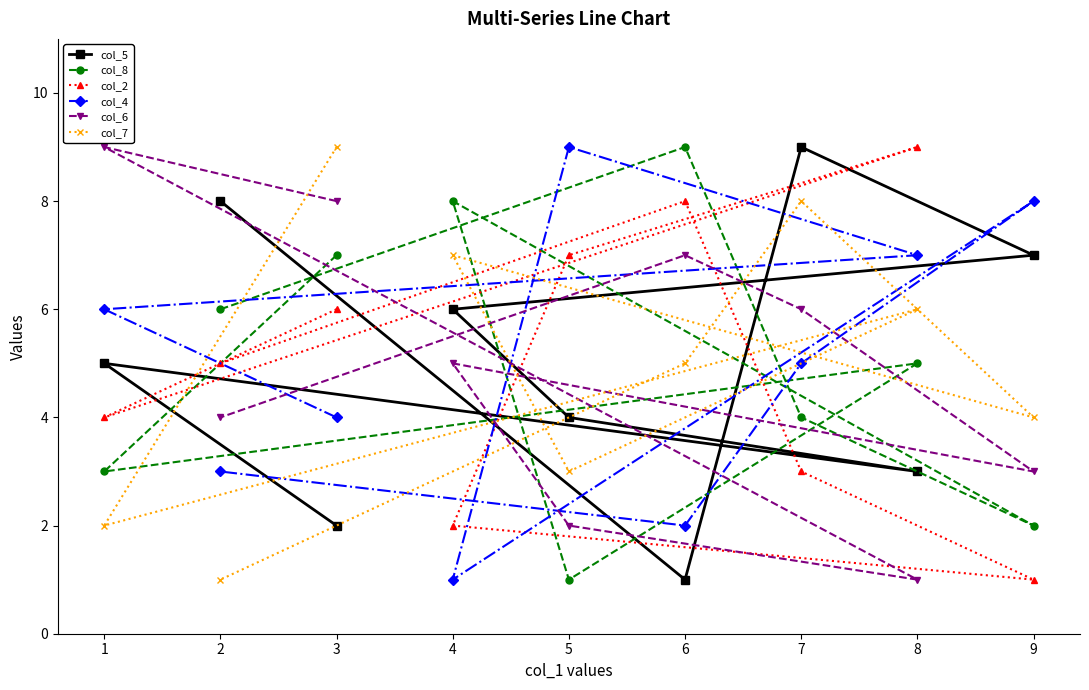

At which category does col_4 reach its first local valley?

4